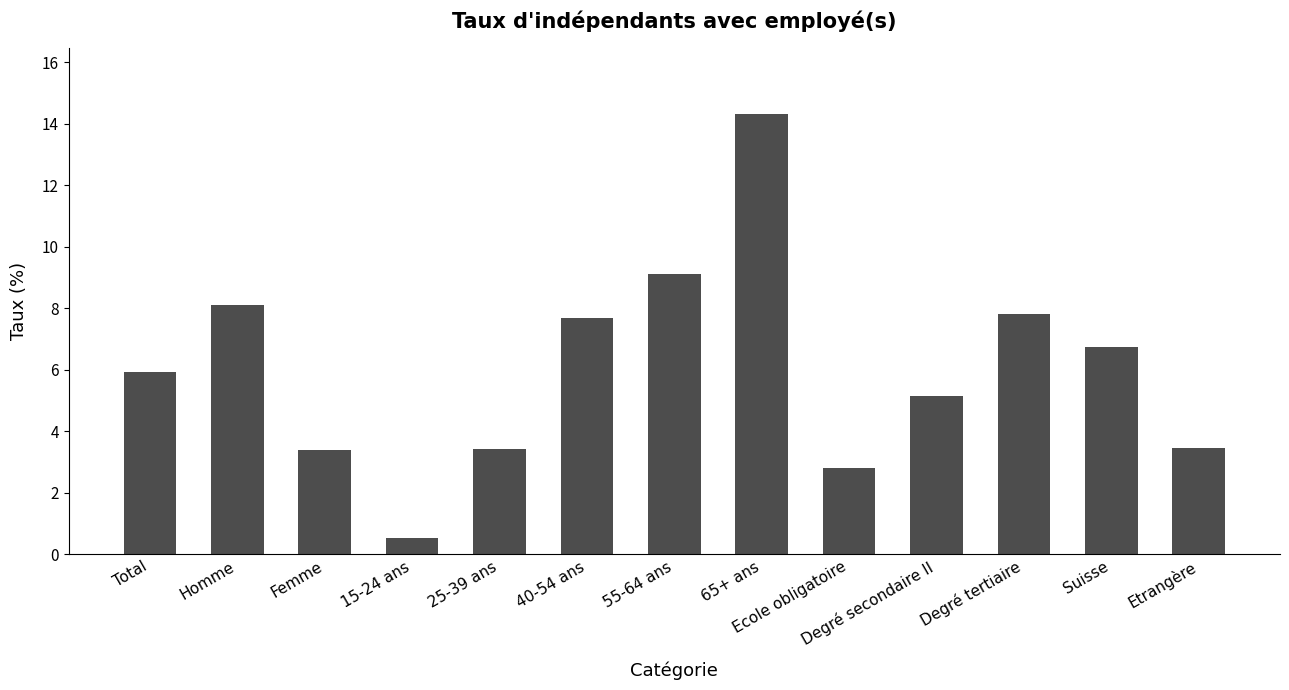

True or false: the data shows 2.8 at Ecole obligatoire.

True